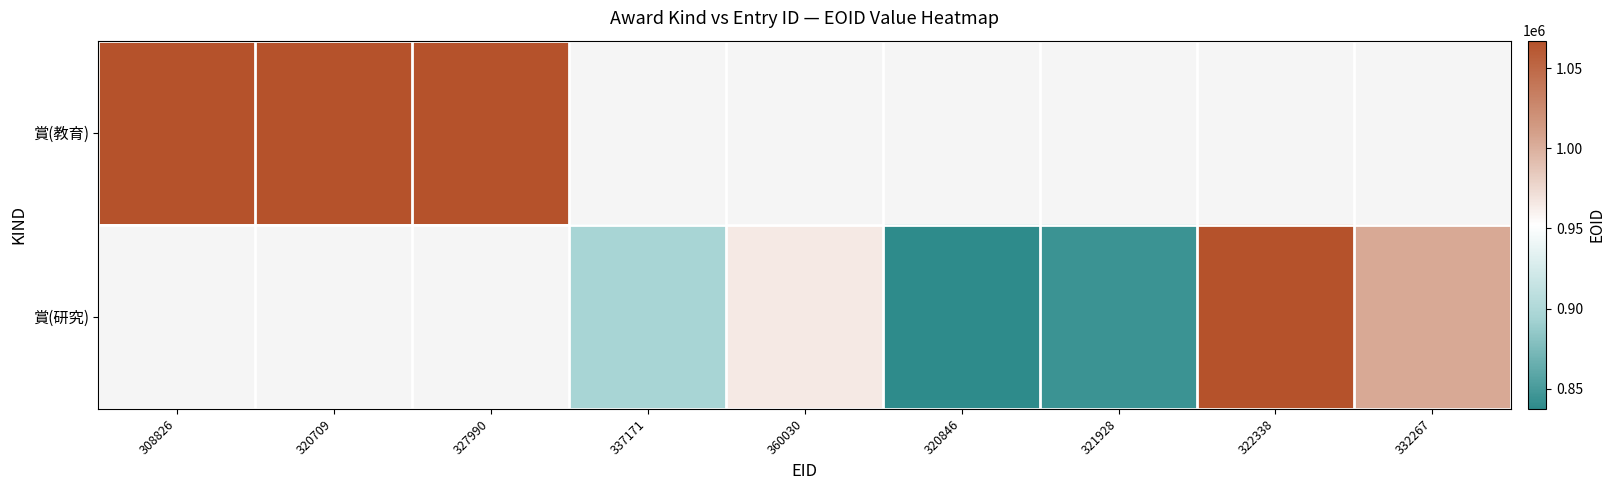

At how many categories does at least one series exceed 866705?

7